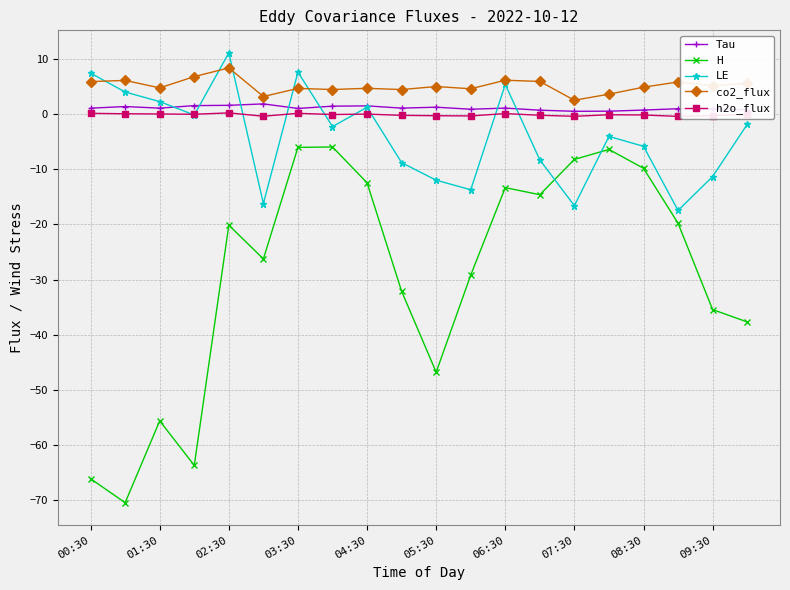

In LE, how many points are higher than both neighbors (excluding endpoints)?

5